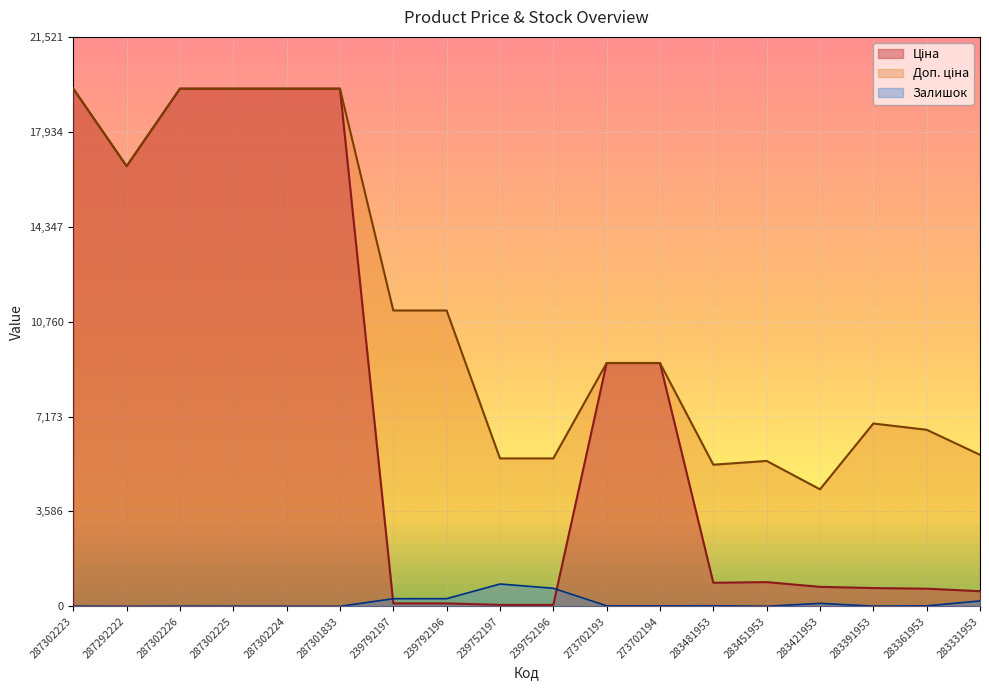

Is the value of Ціна at 273702194 greater than the value of Залишок at 273702193?

Yes